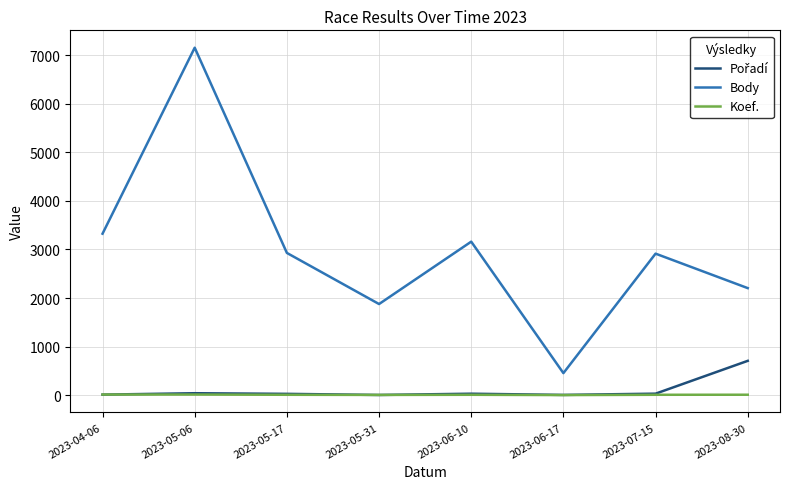

What is the approximate value of Koef. at 2023-08-30?

8